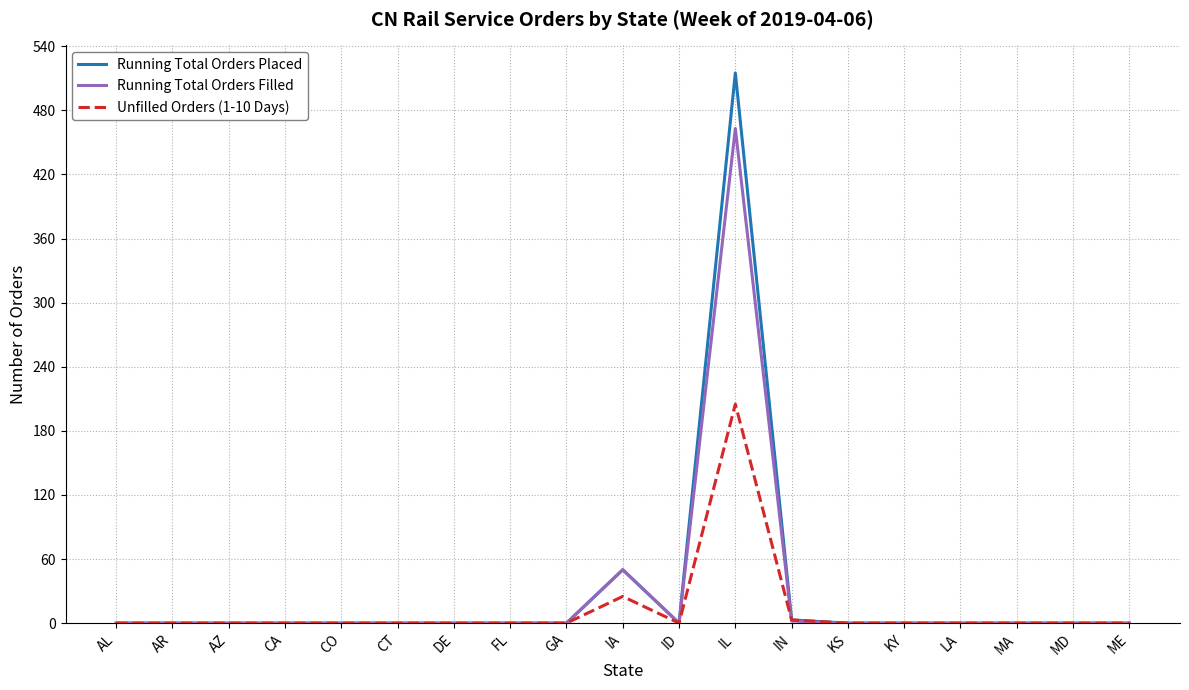

Is it true that Unfilled Orders (1-10 Days) equals 65 at MA?

False